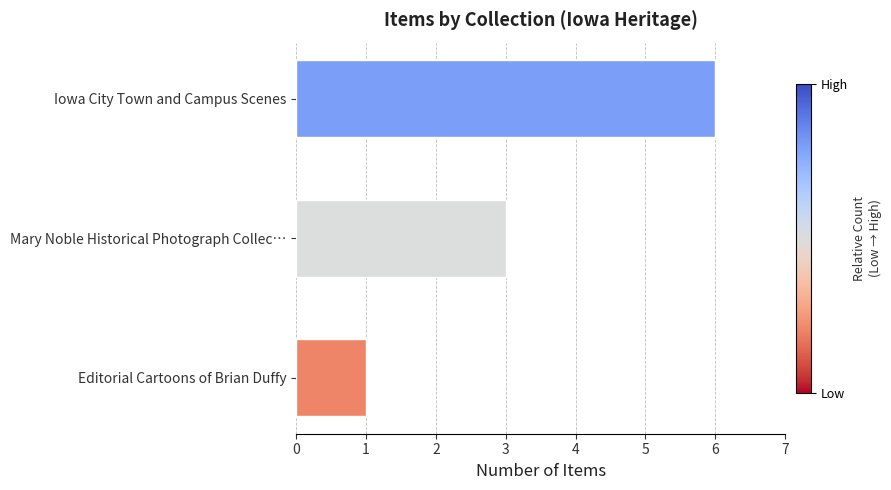

What is the difference between the maximum and minimum values?

5